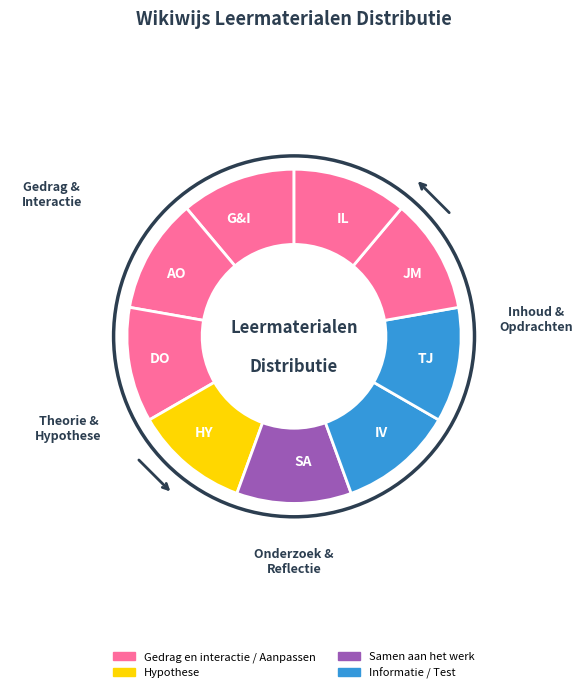

Does TJ account for over 50% of the chart?

No